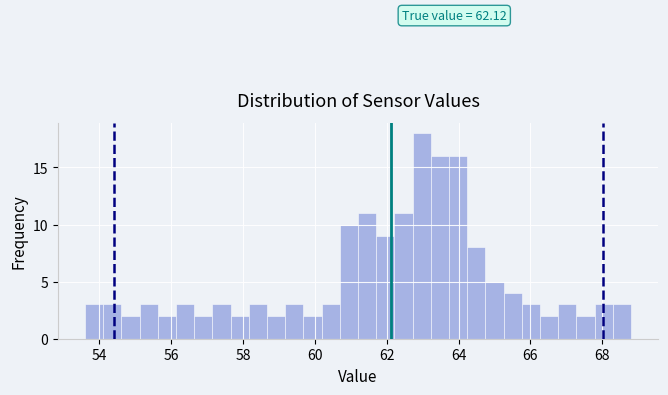

Around what value on the x-axis is the tallest bar? Give the approximate position of its centre, as read against the axis.

63.0